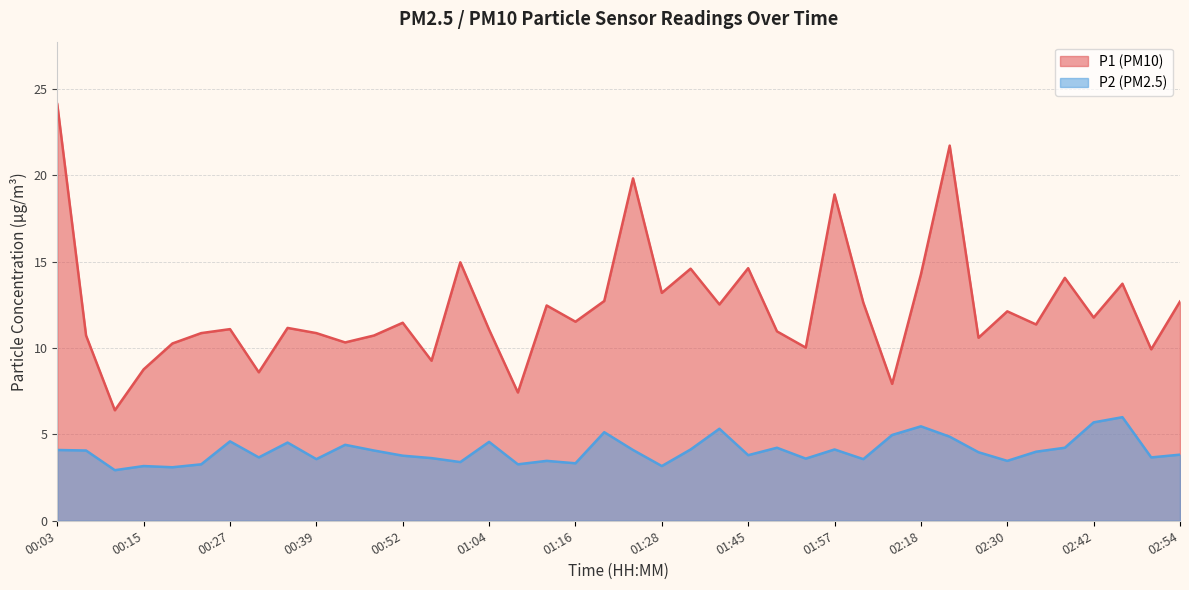

What is the difference between the maximum and minimum values in the P2 series?

3.1